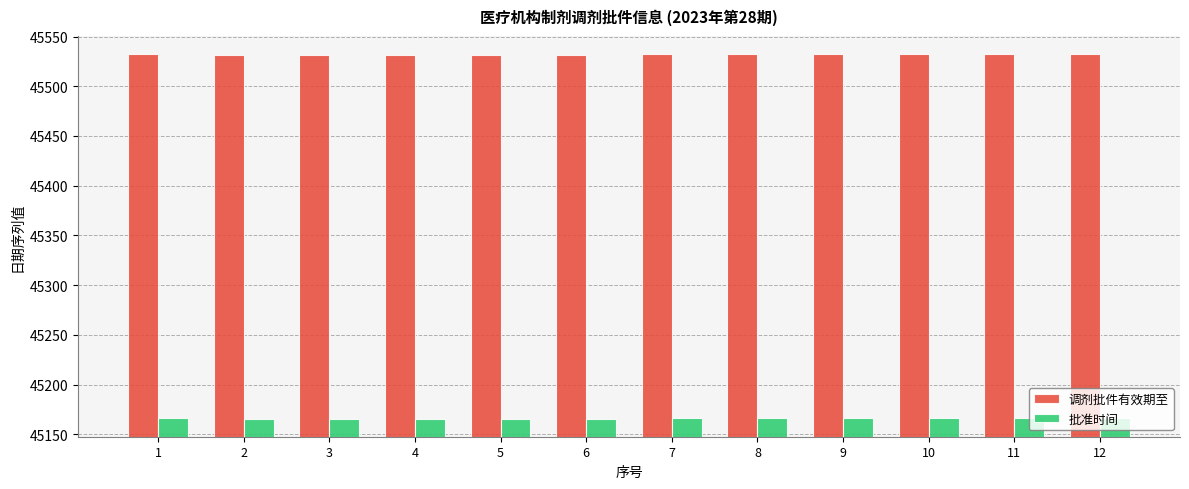

Is it true that 调剂批件有效期至 equals 67405 at 3?

False